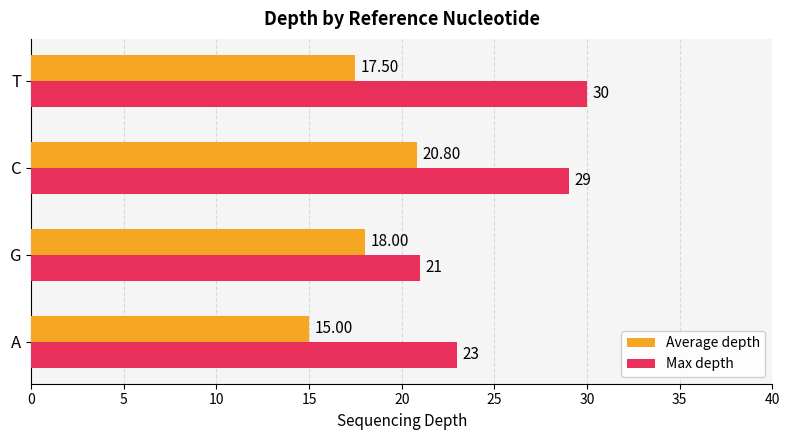

At which category is the sum across all series the highest?

C